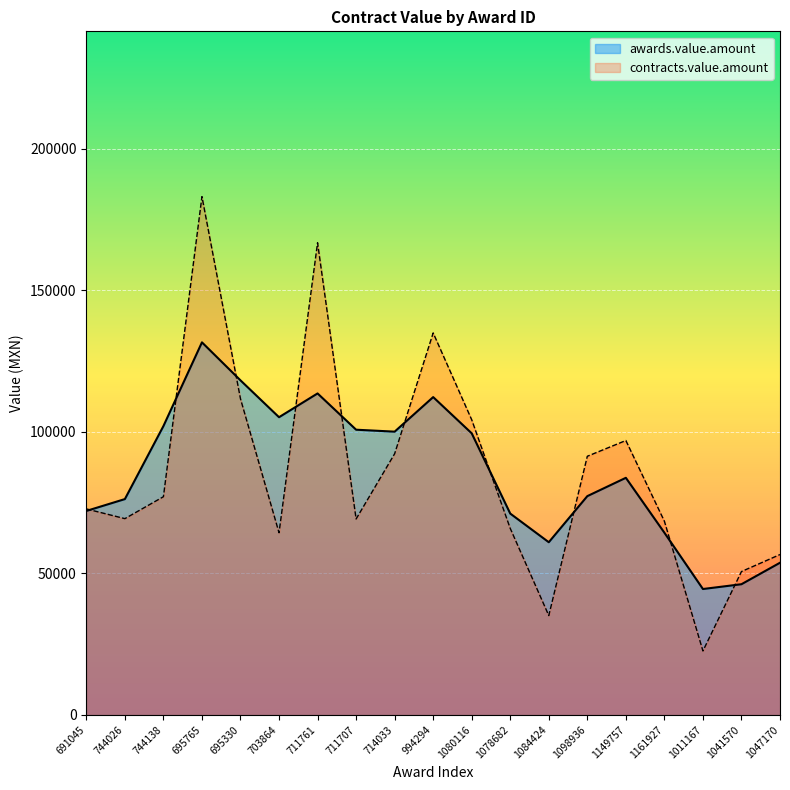

Which label corresponds to the largest value in the chart?

695765